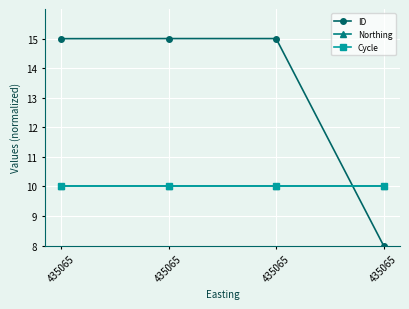

Which has a higher value, 435065 or 435065?

435065